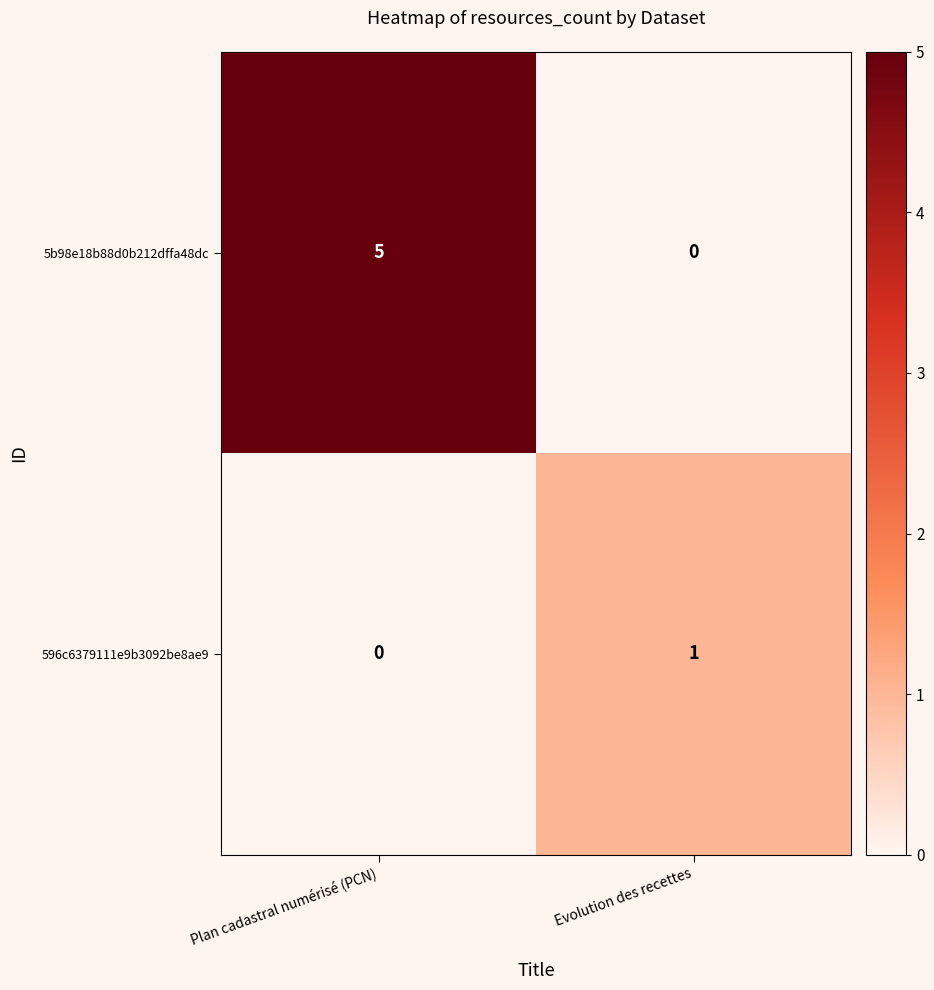

The 5b98e18b88d0b212dffa48dc series shows 2 at Evolution des recettes. True or false?

False